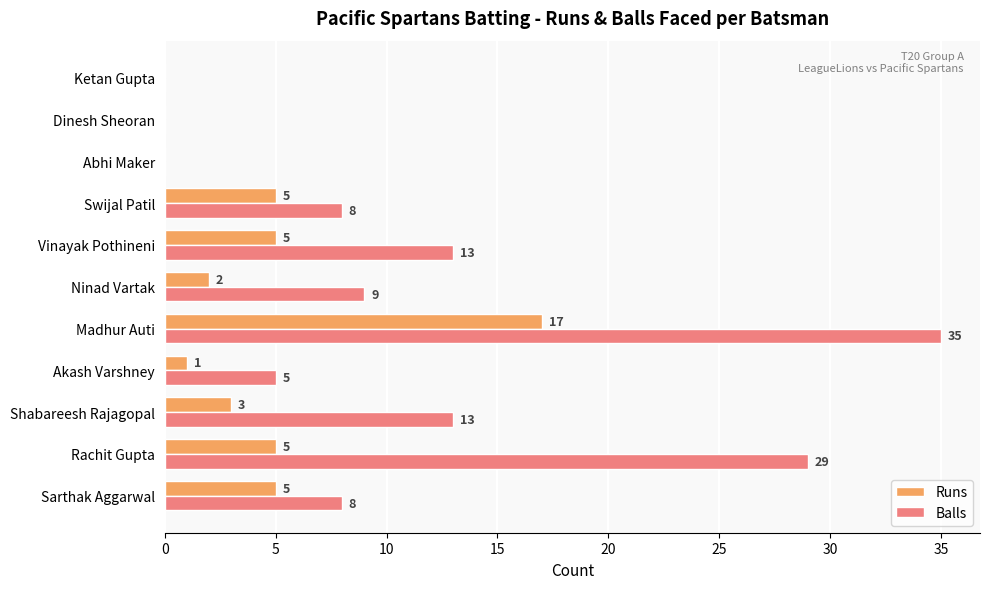

The Balls series shows 20 at Dinesh Sheoran. True or false?

False